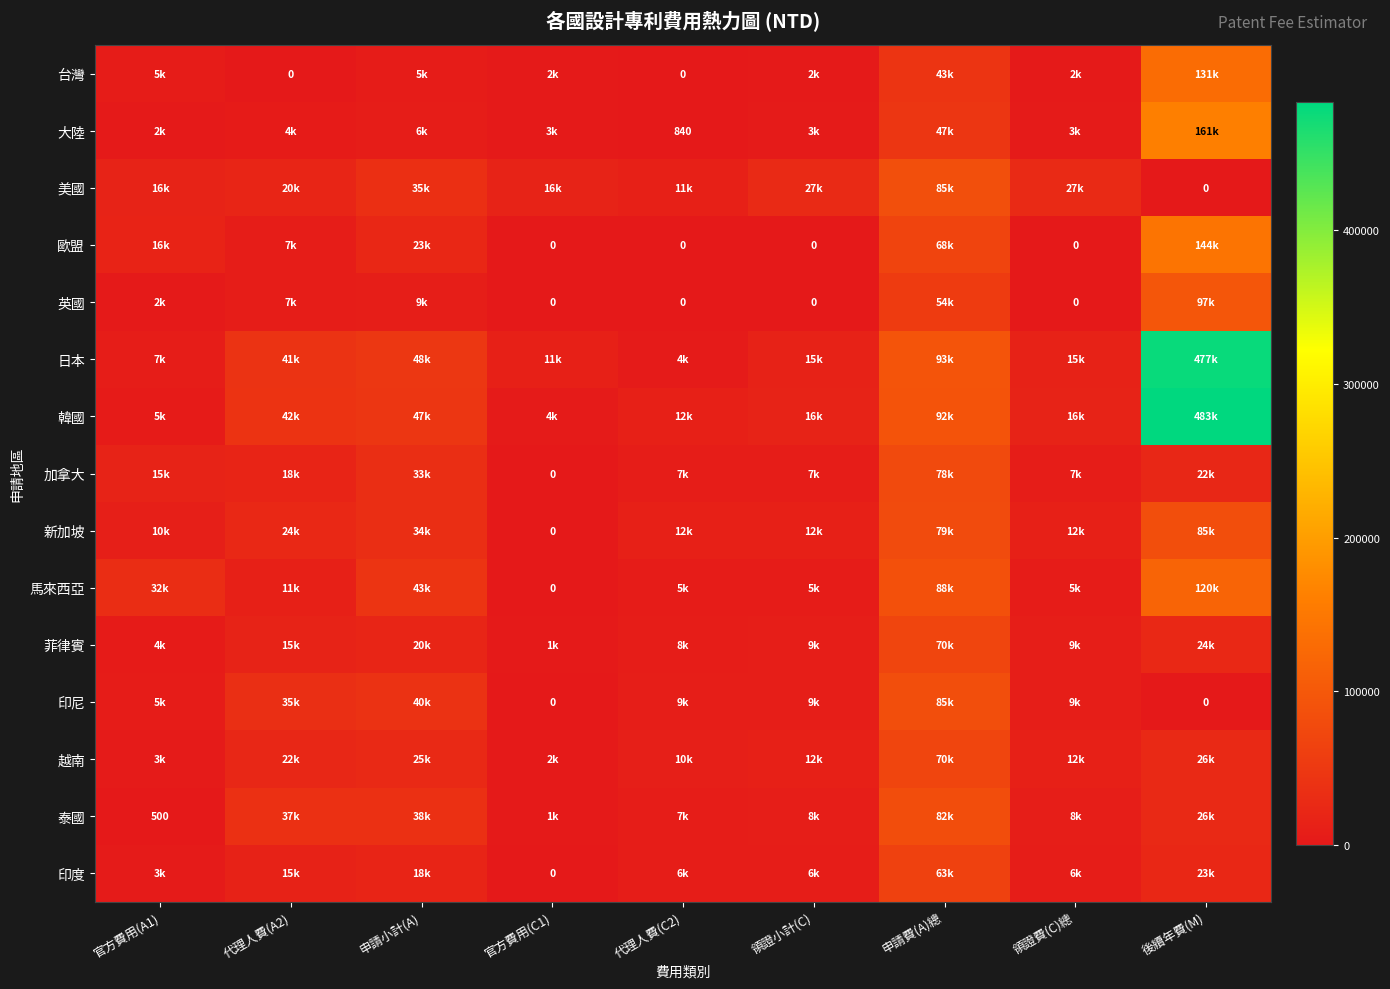

The value of 美國 at 領證費(C)總 is 41366. True or false?

False